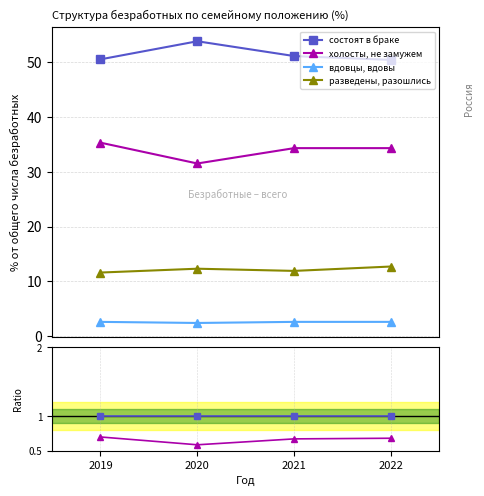

True or false: холосты, не замужем and вдовцы, вдовы cross at least once.

False